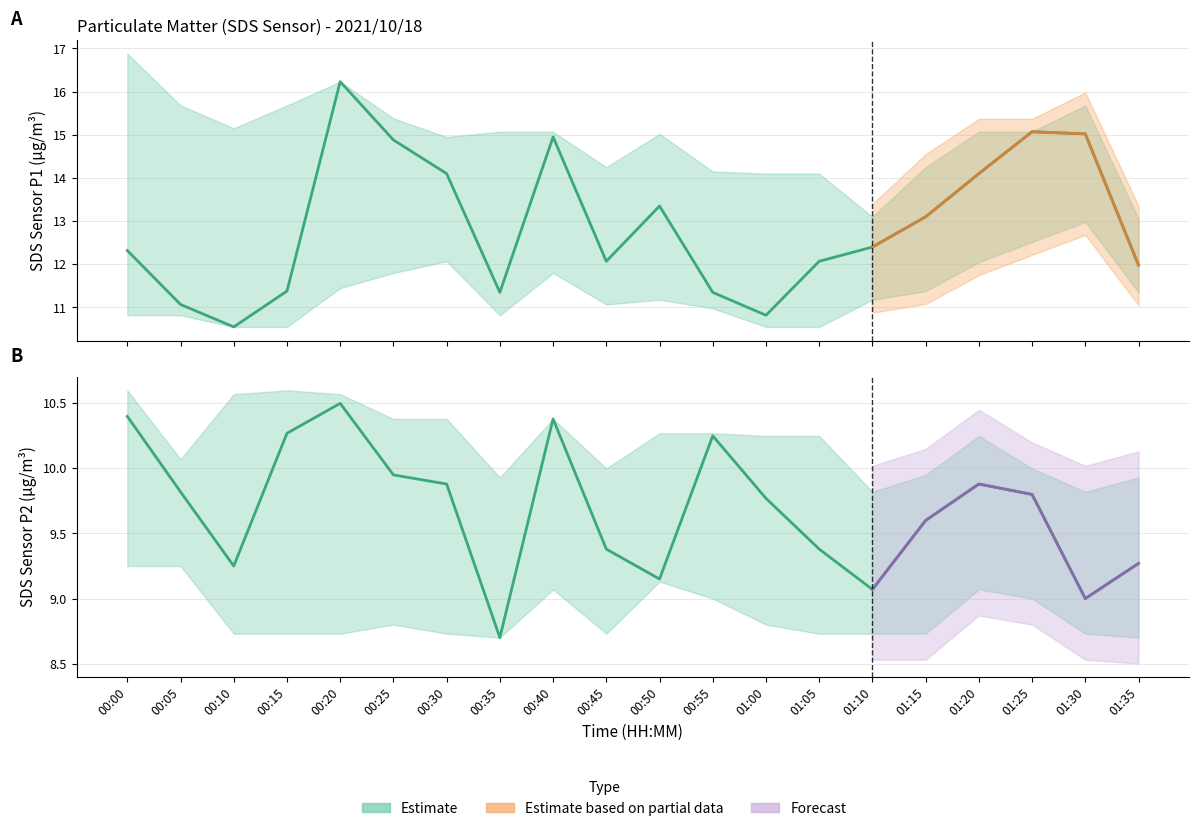

Which series changed the most between 00:40 and 01:35?

SDS_P1